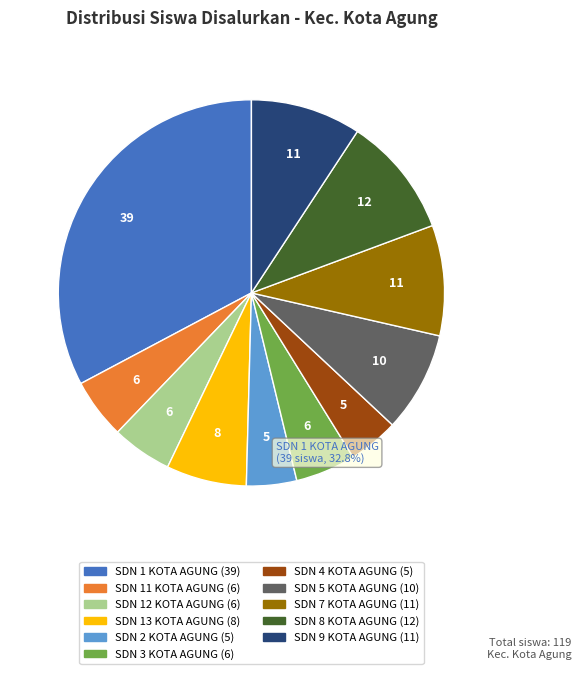

To the nearest percent, what is the difference between the SDN 8 KOTA AGUNG and SDN 5 KOTA AGUNG slice percentages?

2%